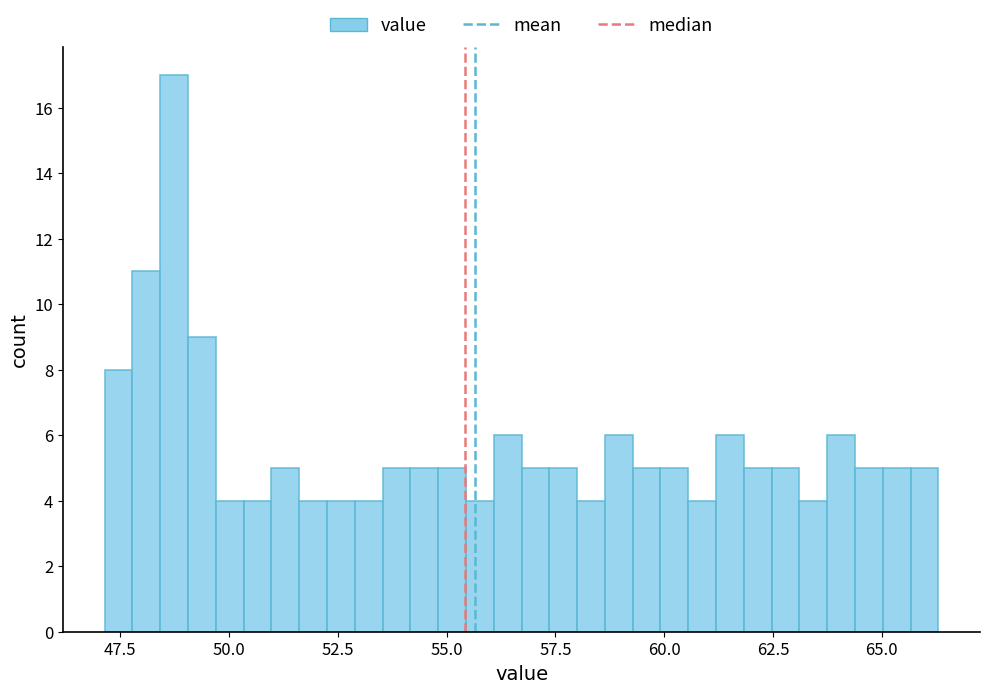

Read against the x-axis, roughly where is the centre of the tallest bar?

48.5